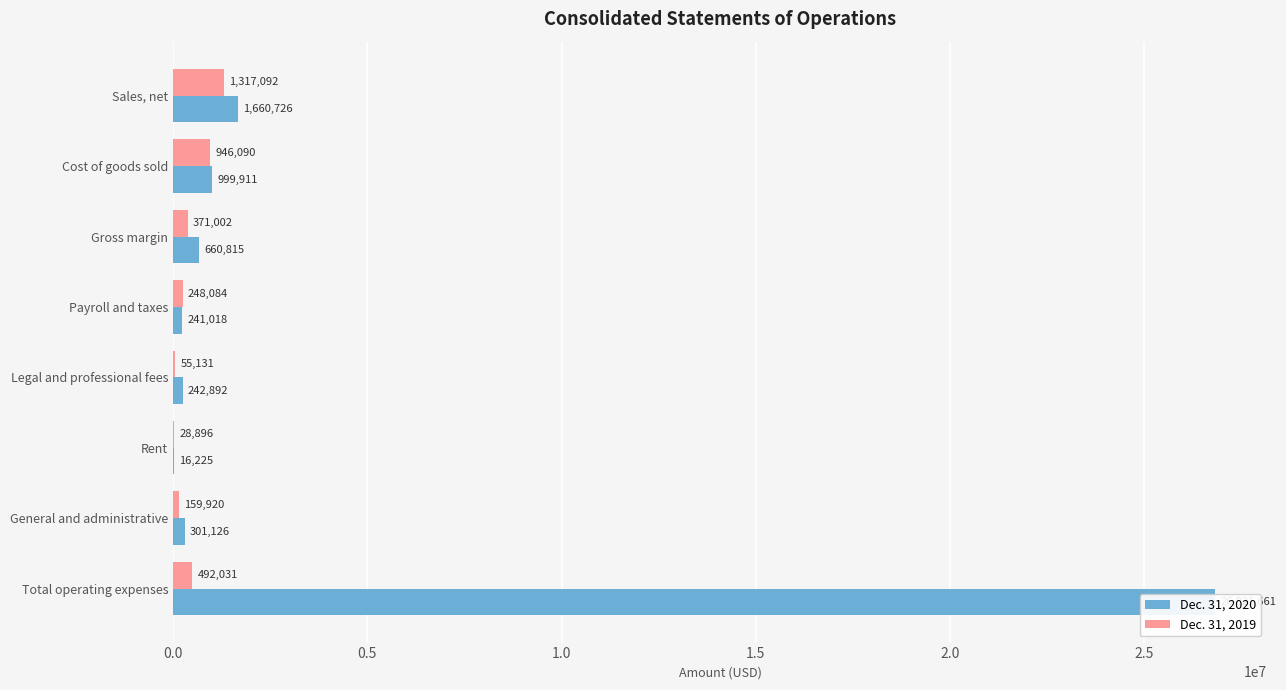

Which has a higher value, Sales, net or Total operating expenses?

Total operating expenses